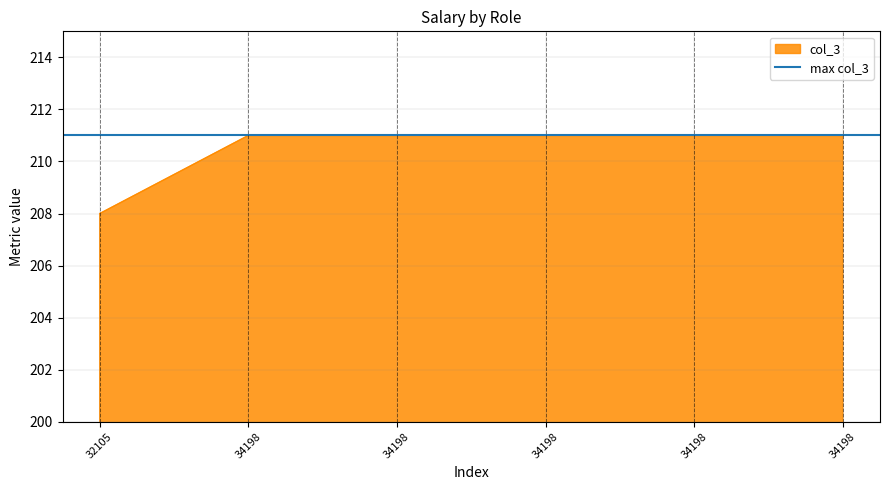

What is the smallest value displayed?

208